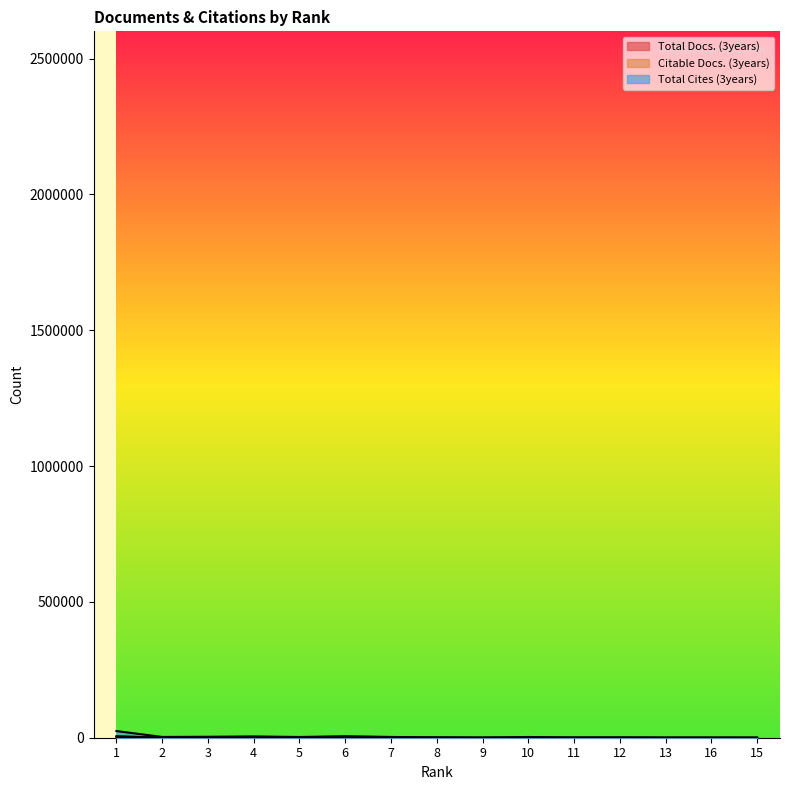

Count the number of categories in the chart.

15